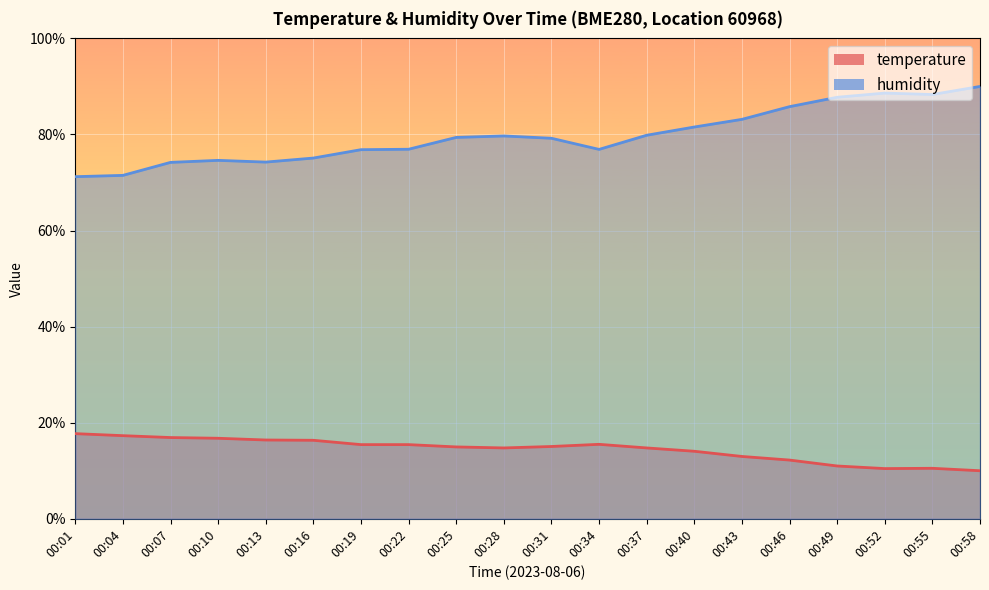

True or false: humidity and temperature intersect in this chart.

False